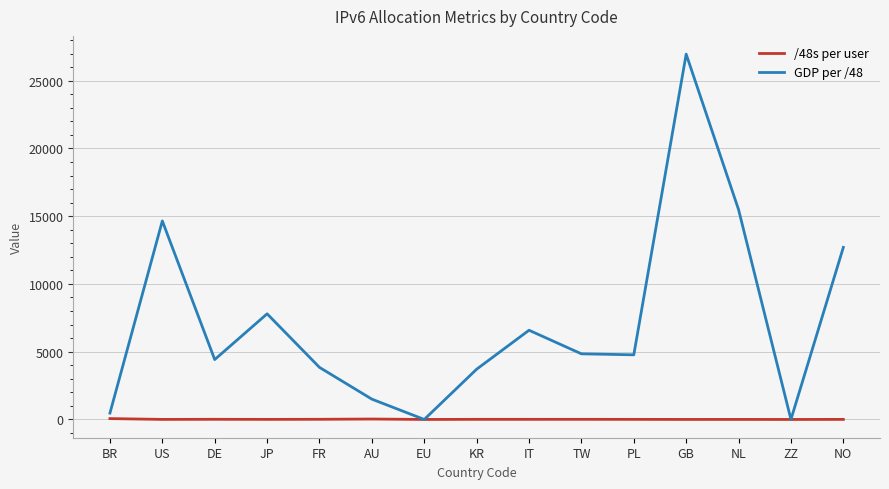

How many distinct data groups are displayed?

2